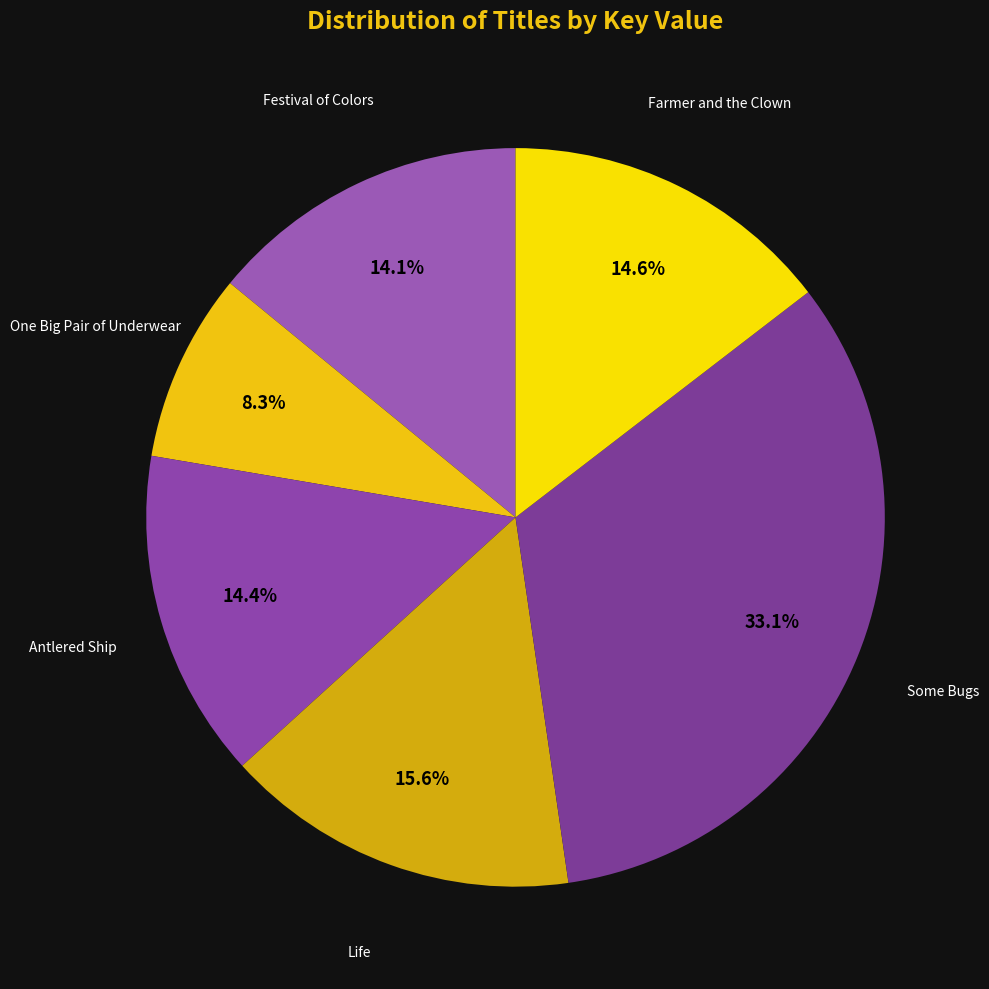

Count the number of slices in the pie.

6